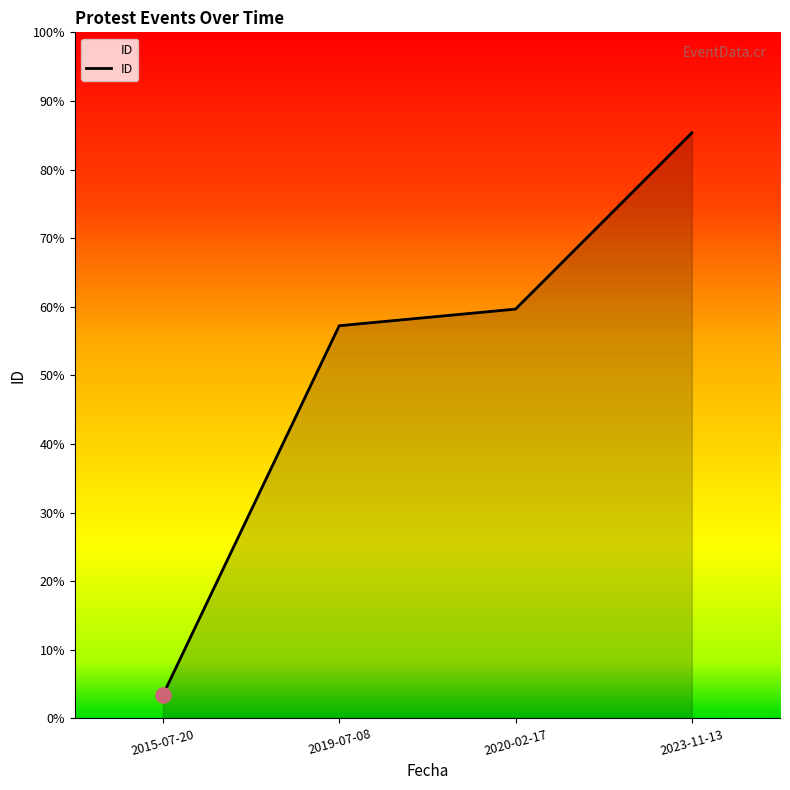

Between 2020-02-17 and 2023-11-13, which is larger?

2023-11-13